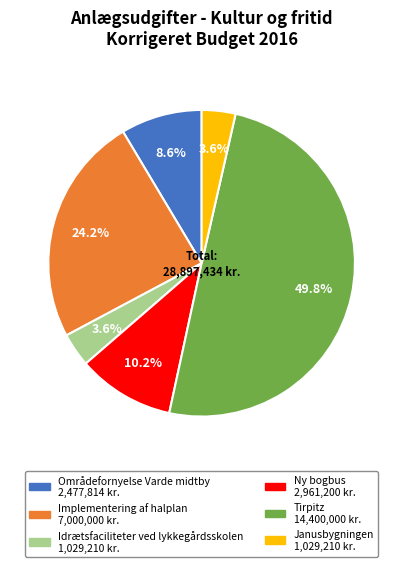

Is Ny bogbus the majority of the pie?

No